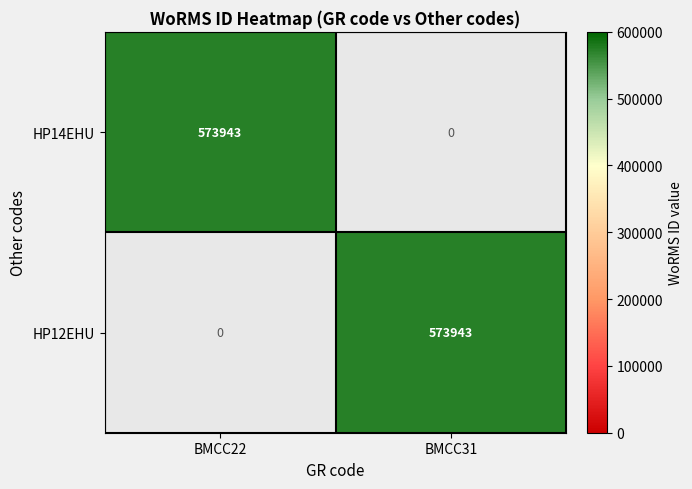

What is the highest value of the HP12EHU series?

573943